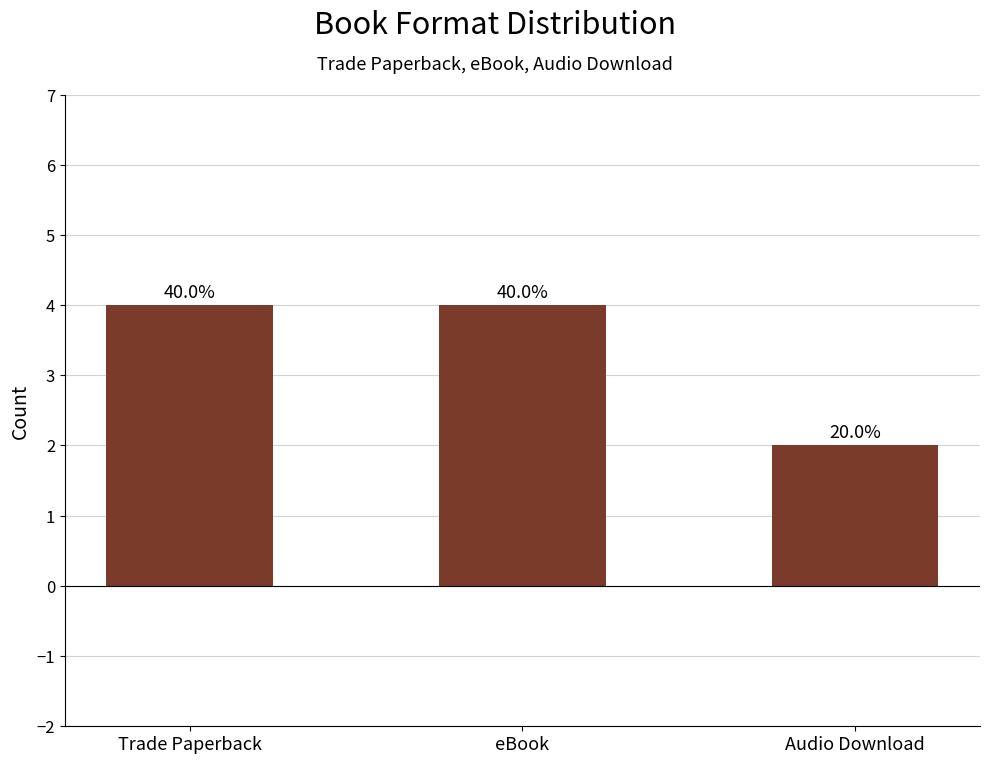

Reading left to right, what are all the values shown in this chart?

Trade Paperback=4	eBook=4	Audio Download=2